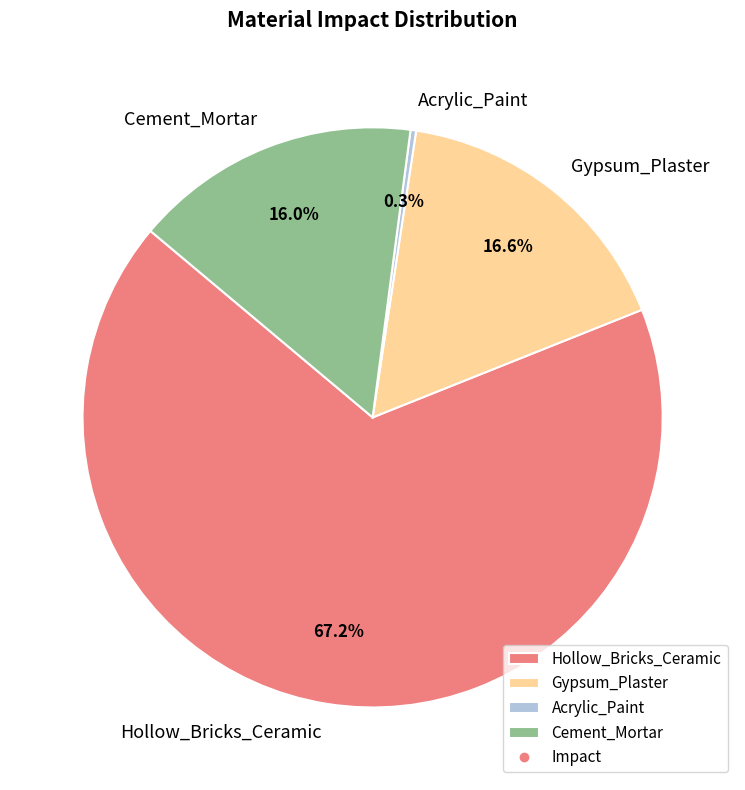

What percentage is the Hollow_Bricks_Ceramic slice, to the nearest percent?

67%